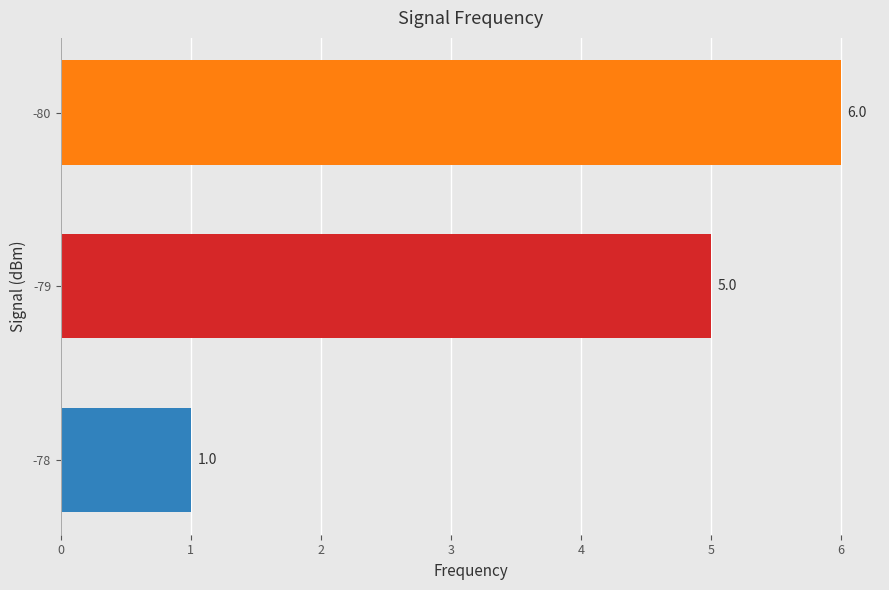

How many data points are less than 5?

1